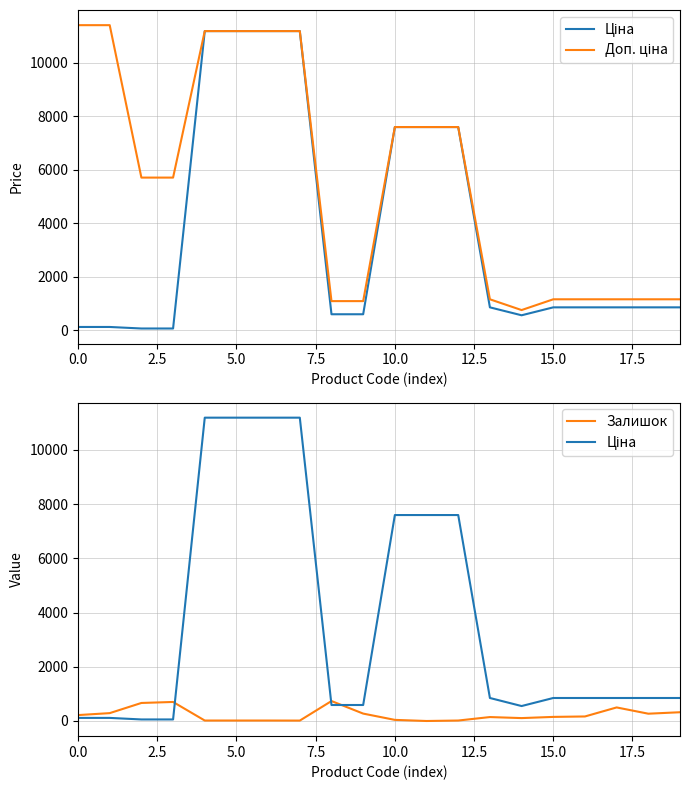

What are all the series names shown in the legend?

Ціна, Доп. ціна, Залишок